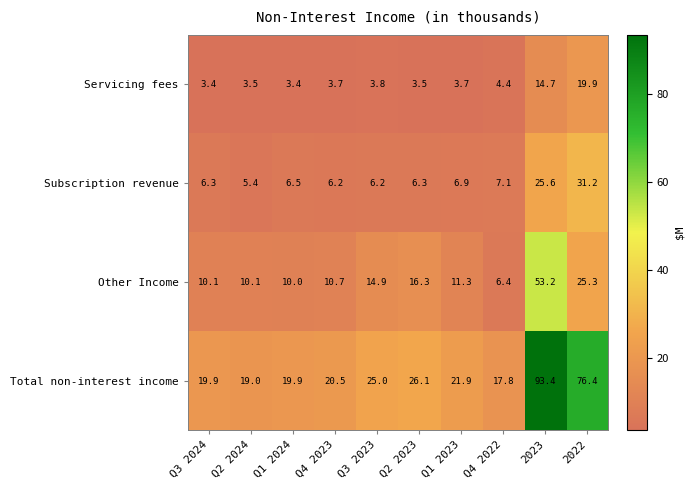

Is it true that Total non-interest income equals 25.0 at Q3 2023?

True